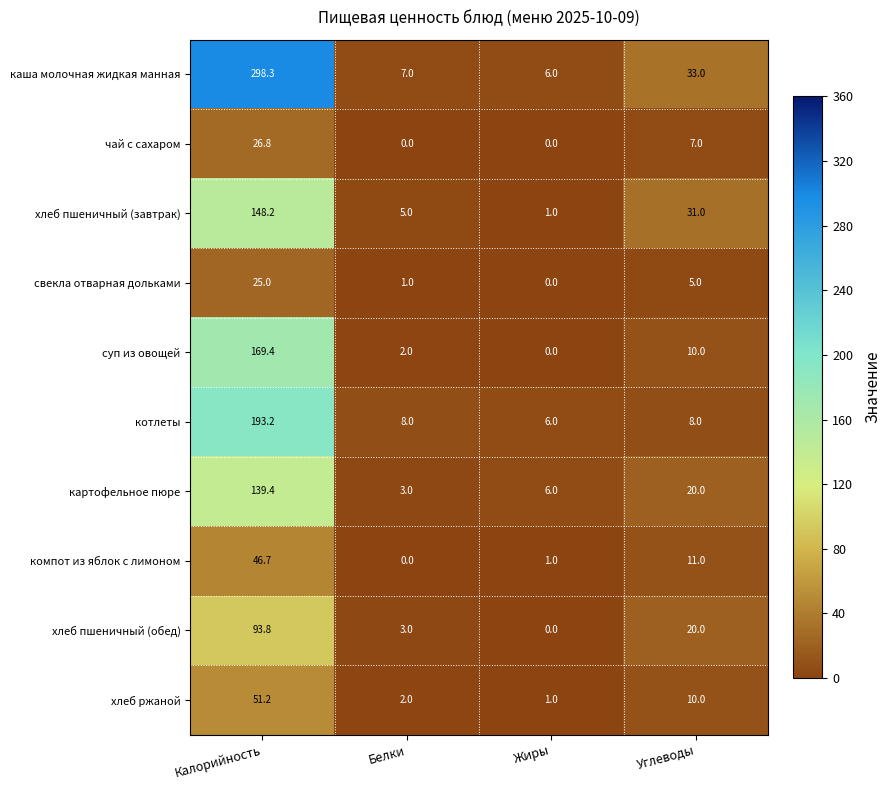

What is the difference between the highest and lowest values at Углеводы?

28.0